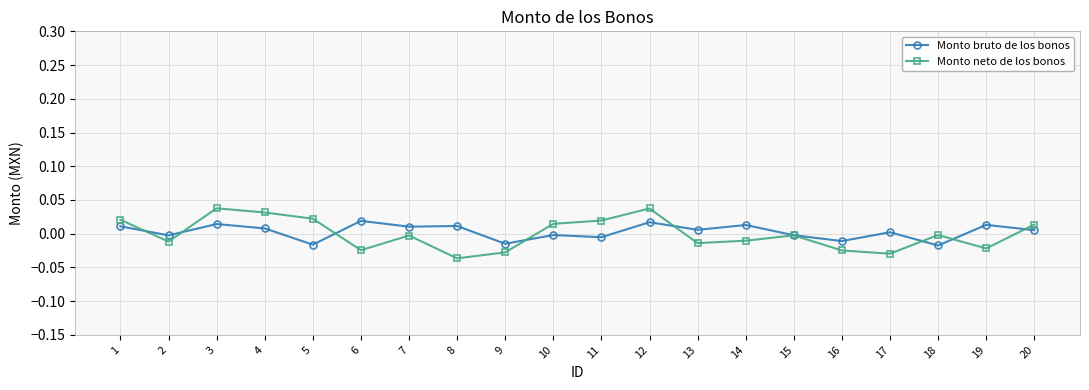

Rank the series by their maximum value, from lowest to highest.

Monto bruto de los bonos, Monto neto de los bonos